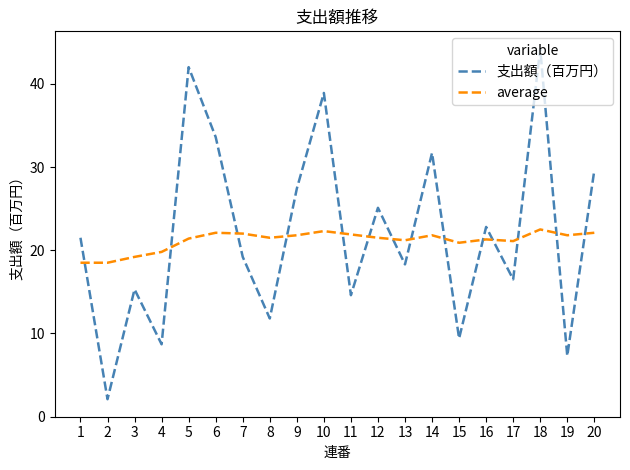

The value of average at 18 is 22.5. True or false?

True